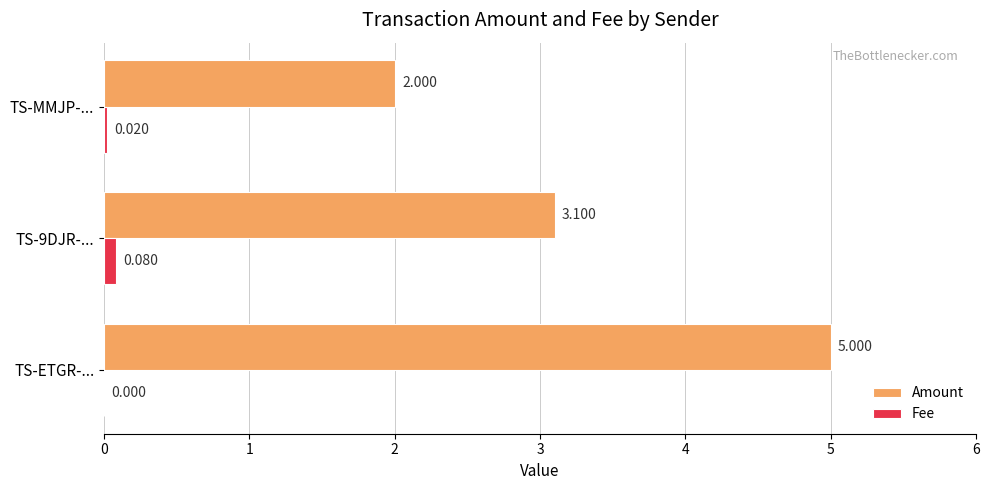

Count the number of data series in this chart.

2